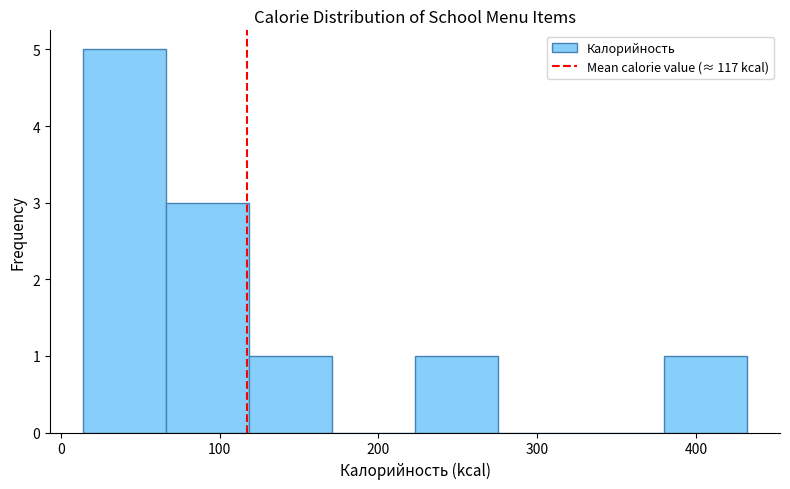

Reading left to right, transcribe this chart: for each bar, give the range it covers on the x-axis and its height. Neither the bar edges nor the heights are printed on the chart, so give them approximately, as read against the axes.

10 to 70: 5
70 to 120: 3
120 to 170: 1
170 to 220: 0
220 to 280: 1
280 to 330: 0
330 to 380: 0
380 to 430: 1